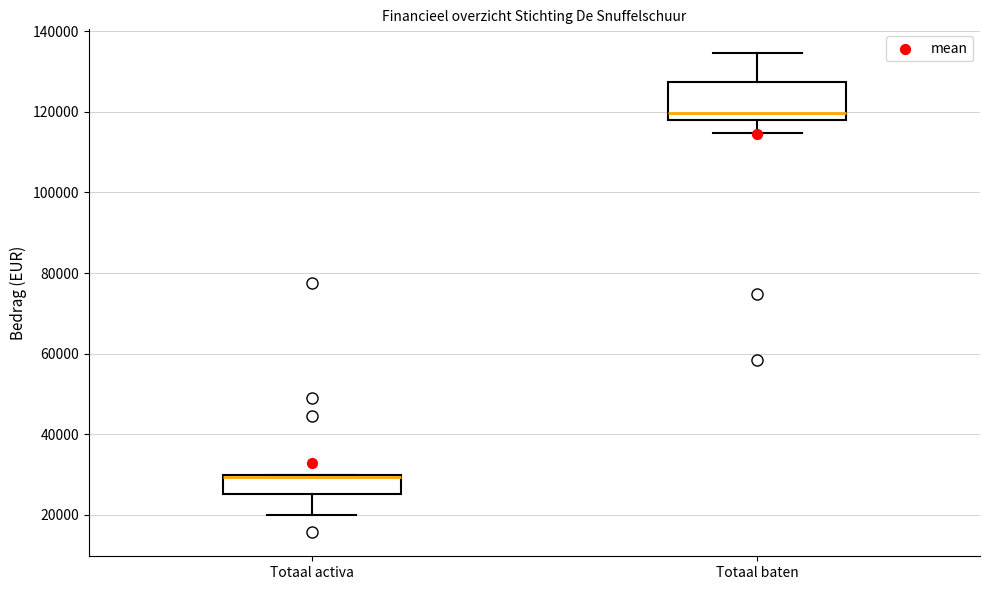

Reading left to right, read every box against the y-axis: the position of its median line, the range the box covers, and the ends of its whiskers. The values are not printed on the chart, so give them approximately, as read against the axis.

Totaal activa: median 30000, box 26000 to 30000, whiskers 20000 to 30000
Totaal baten: median 120000, box 118000 to 128000, whiskers 114000 to 134000